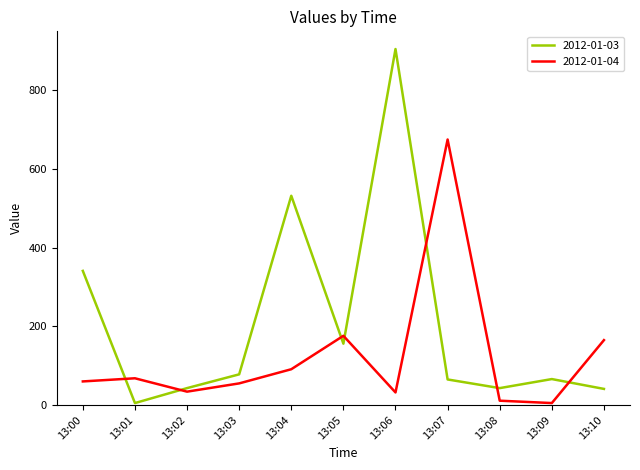

Which series has the largest range (max minus min)?

2012-01-03